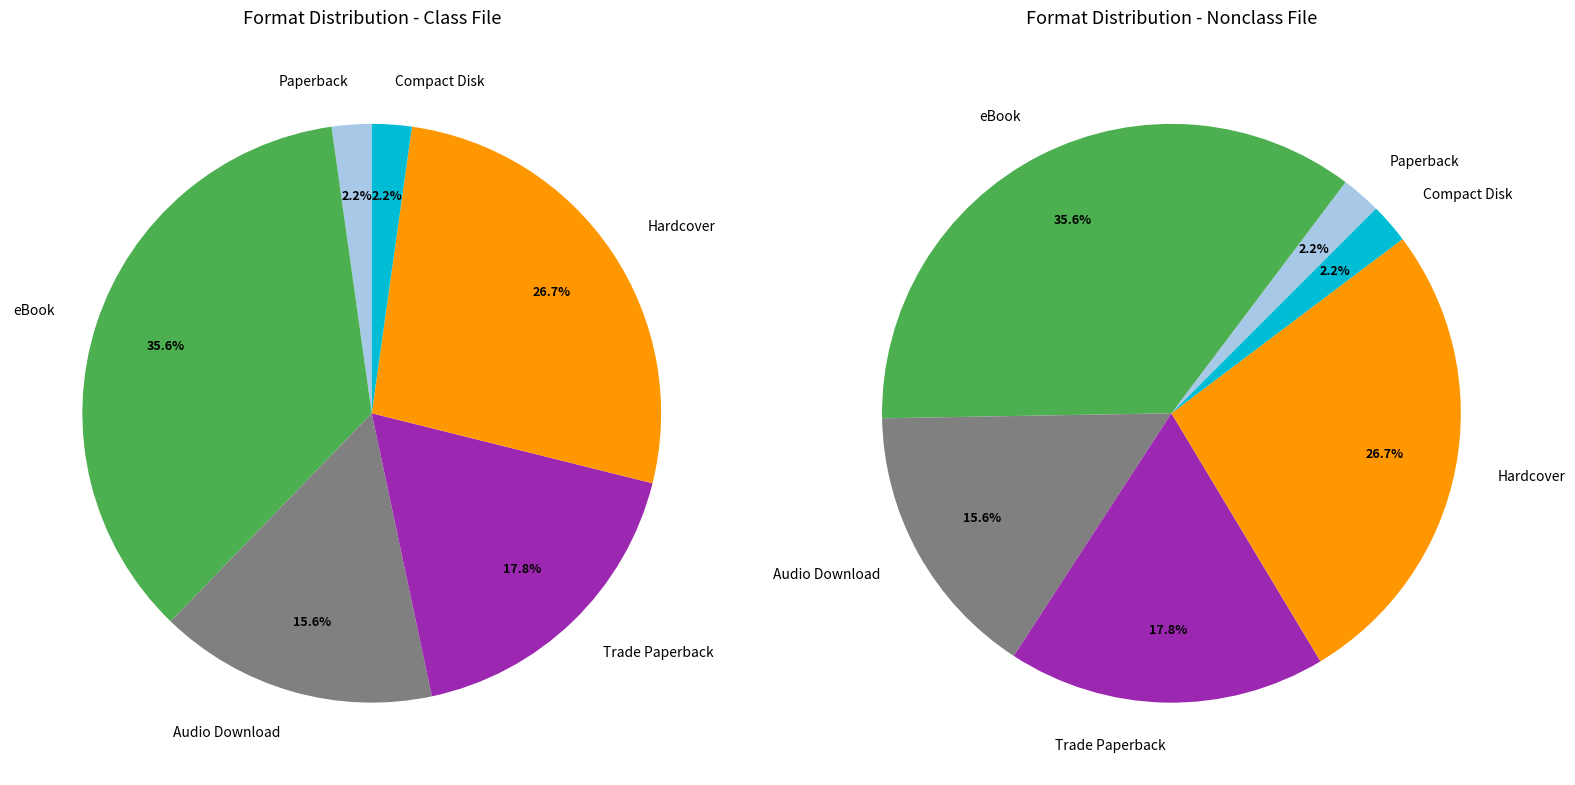

The Audio Download slice represents 21% of the pie. True or false?

False